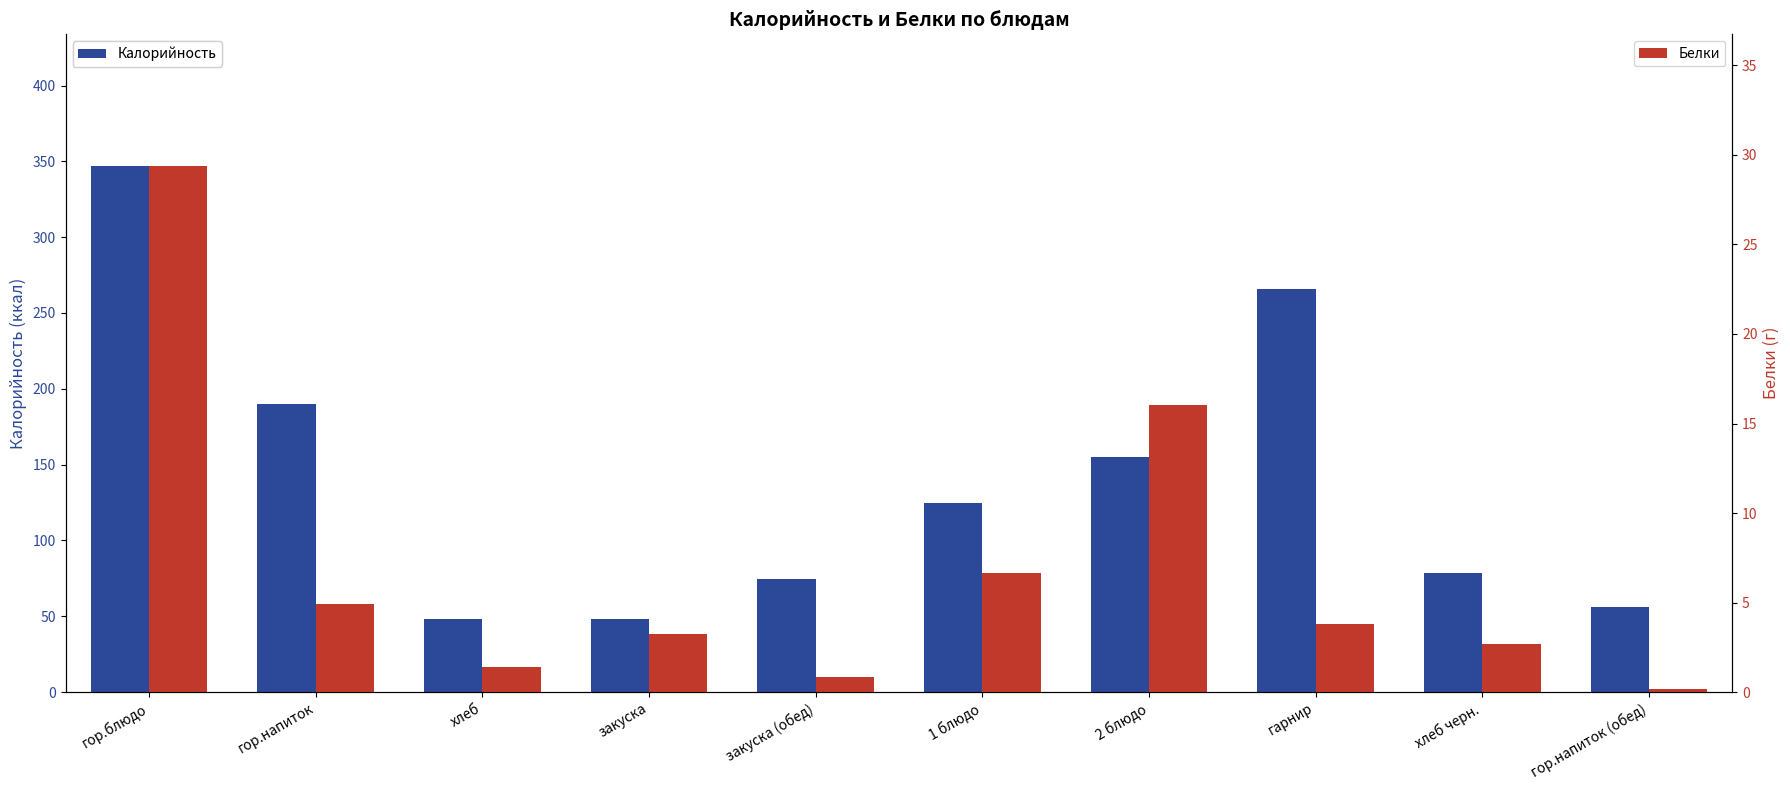

Reading right to left, list all the values displayed in this chart.

Калорийность: гор.напиток (обед)=56.0	хлеб черн.=78.7	гарнир=265.5	2 блюдо=155.2	1 блюдо=125.0	закуска (обед)=74.4	закуска=48.0	хлеб=48.0	гор.напиток=190.0	гор.блюдо=347.0
Белки: гор.напиток (обед)=0.2	хлеб черн.=2.7	гарнир=3.8	2 блюдо=16.0	1 блюдо=6.7	закуска (обед)=0.8	закуска=3.3	хлеб=1.4	гор.напиток=4.9	гор.блюдо=29.4